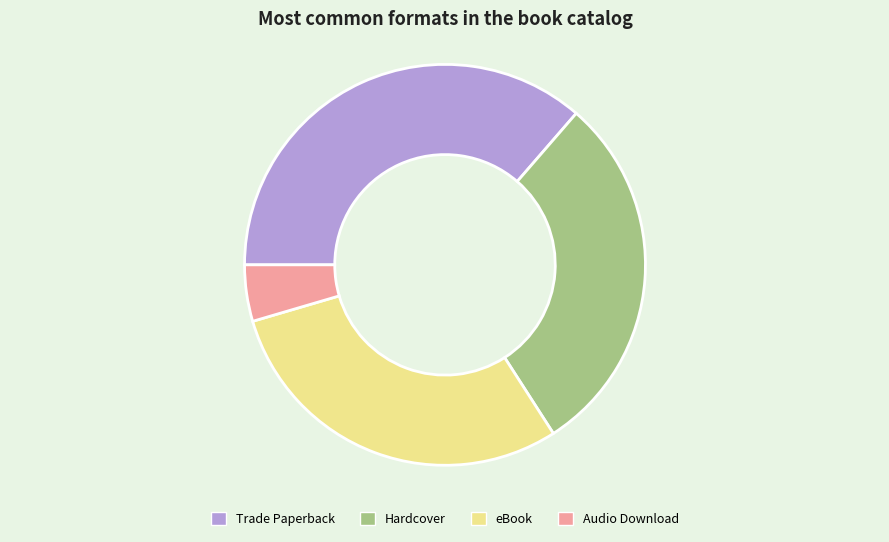

Is it true that Audio Download is 5% of the pie?

True